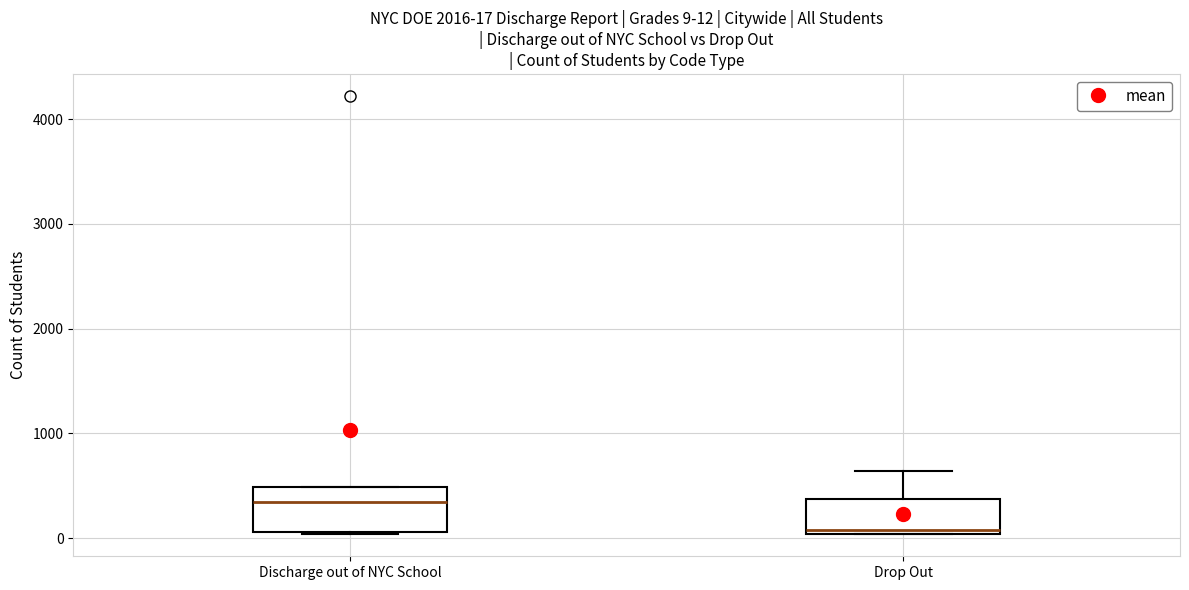

Which box has the lowest median line?

Drop Out